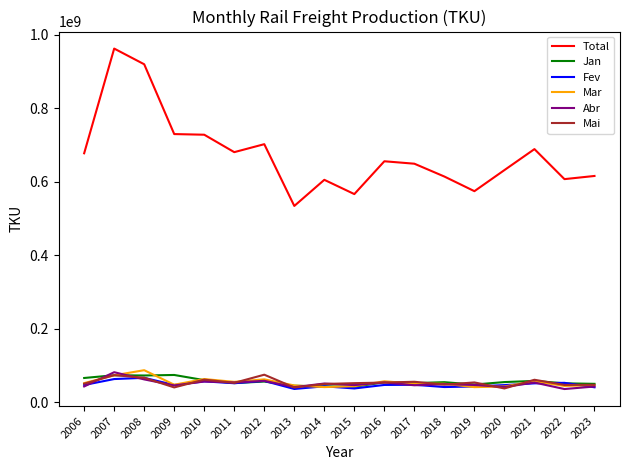

Which series changed the most between 2013 and 2018?

Total